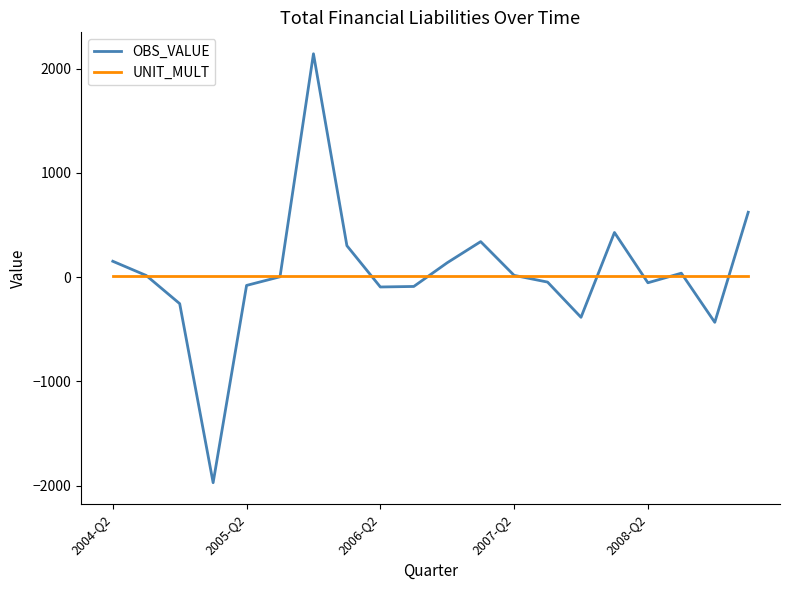

Which series has the widest spread of values?

OBS_VALUE